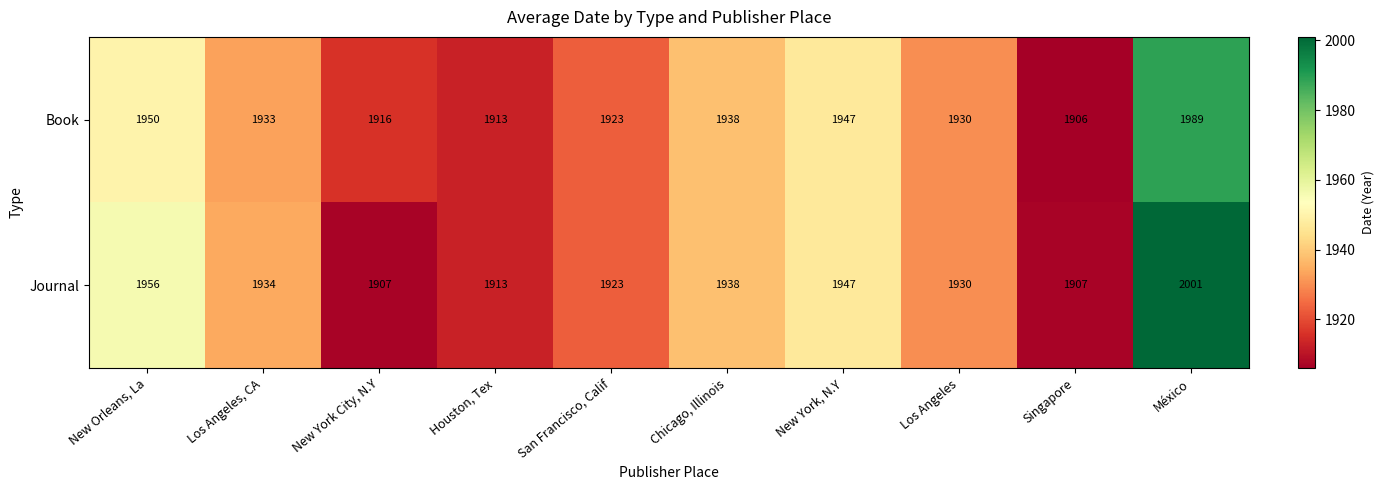

What is the spread (max minus min) of values at New Orleans, La?

6